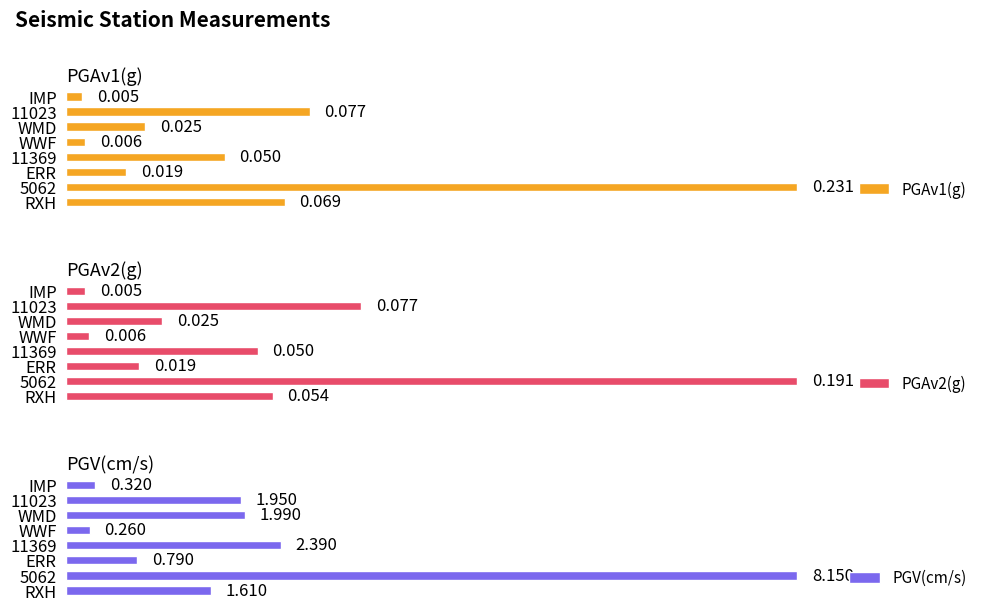

Where is PGAv1(g) nearest to the value 0?

IMP